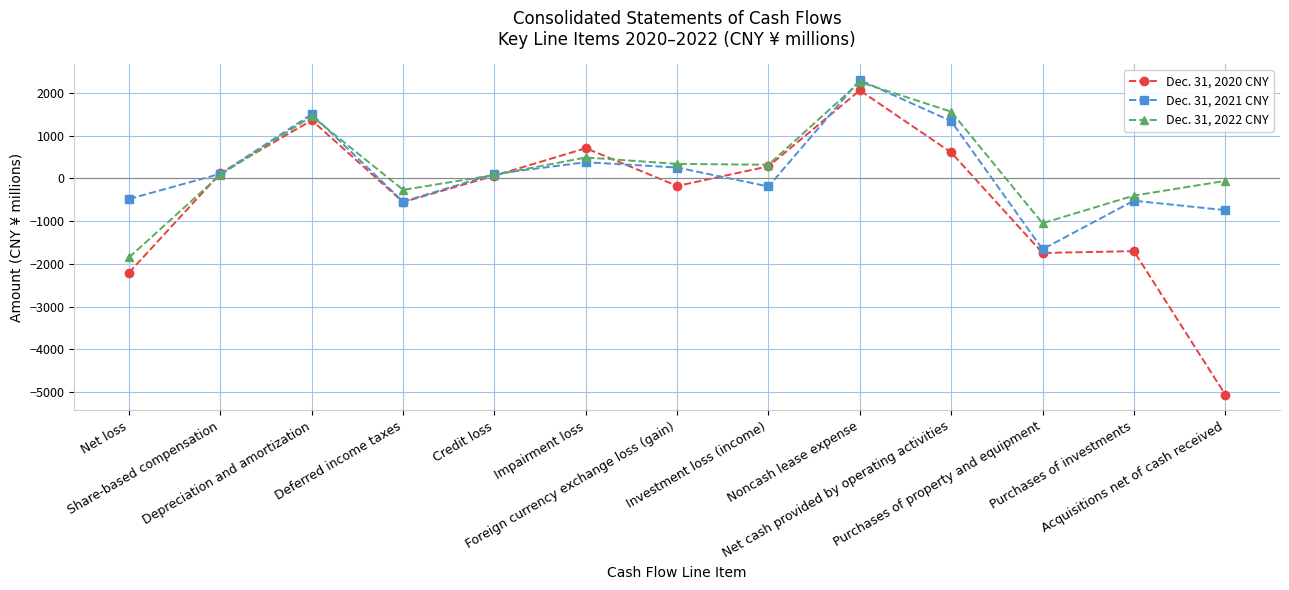

What is the smallest value displayed?

-5060